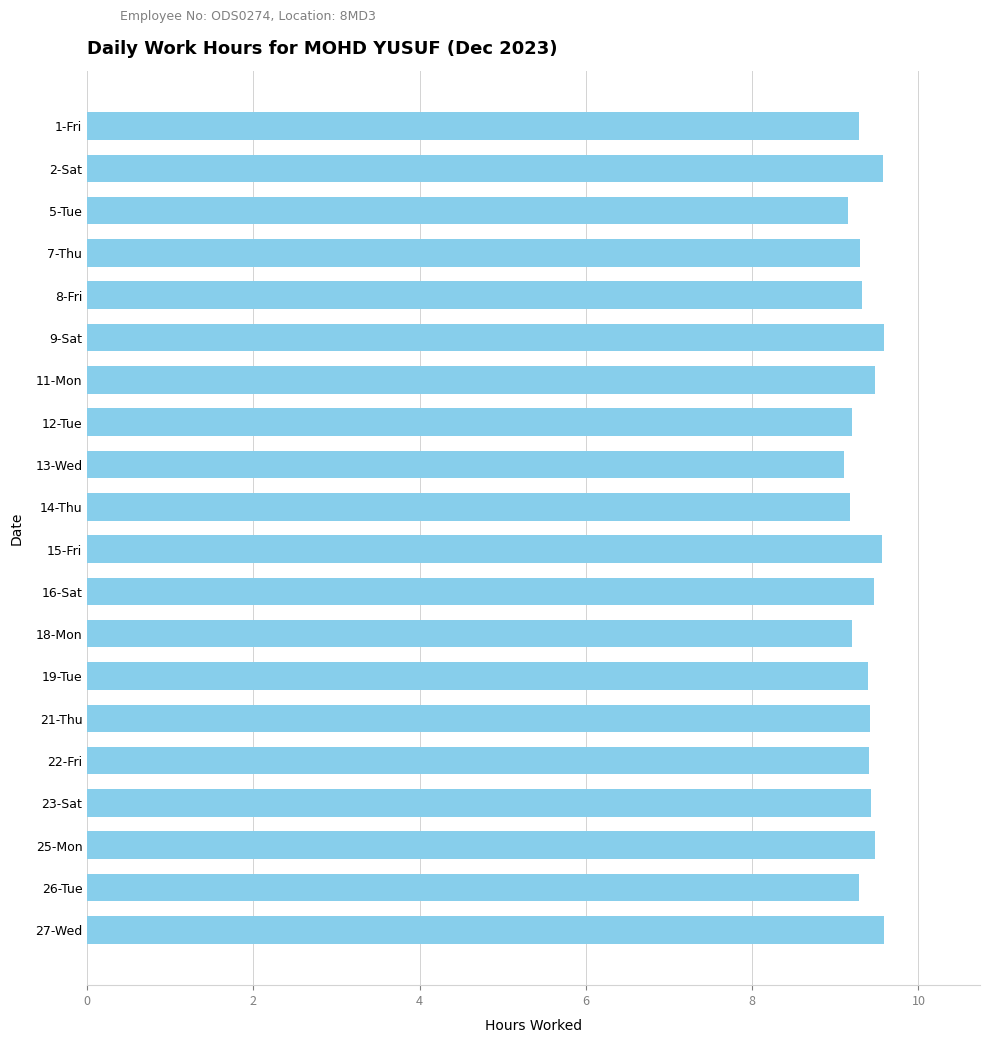

The value at 2-Sat is 16.3. True or false?

False